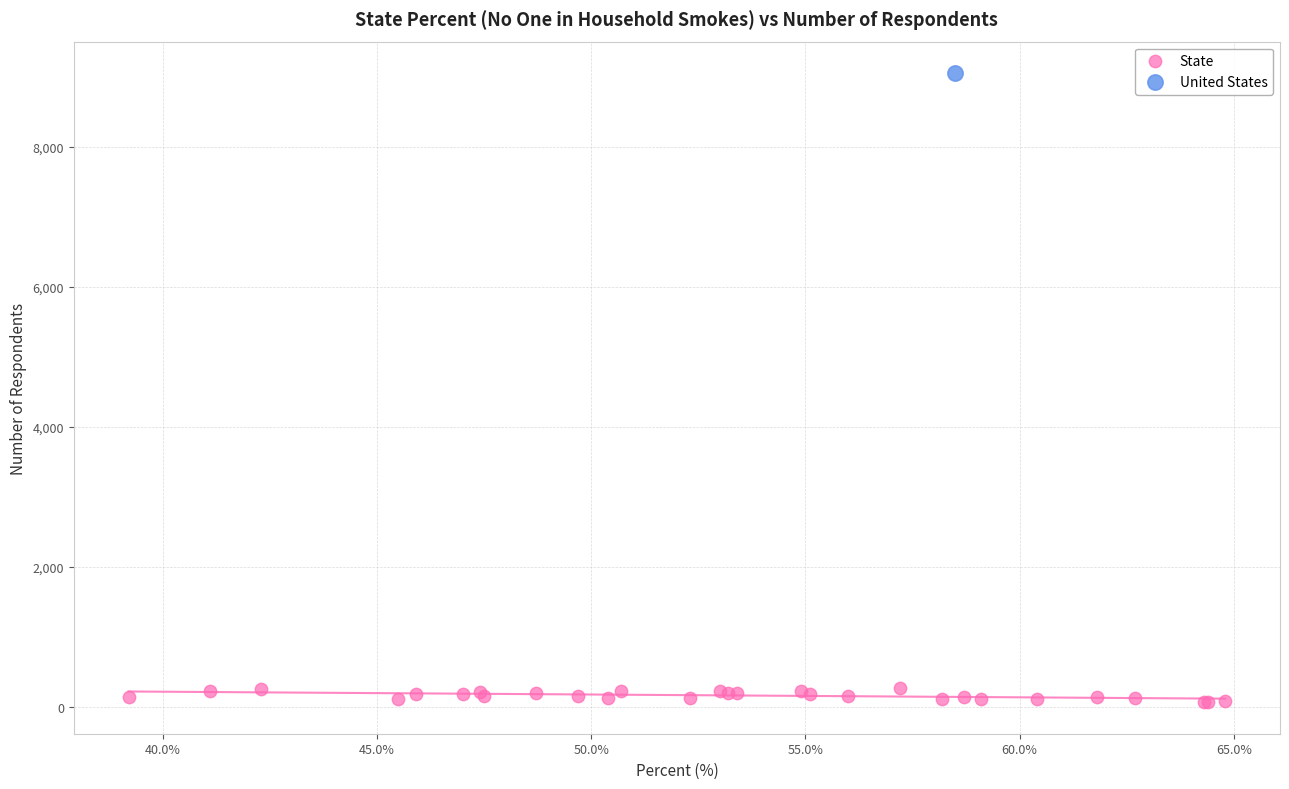

What are all the series names shown in the legend?

State, United States